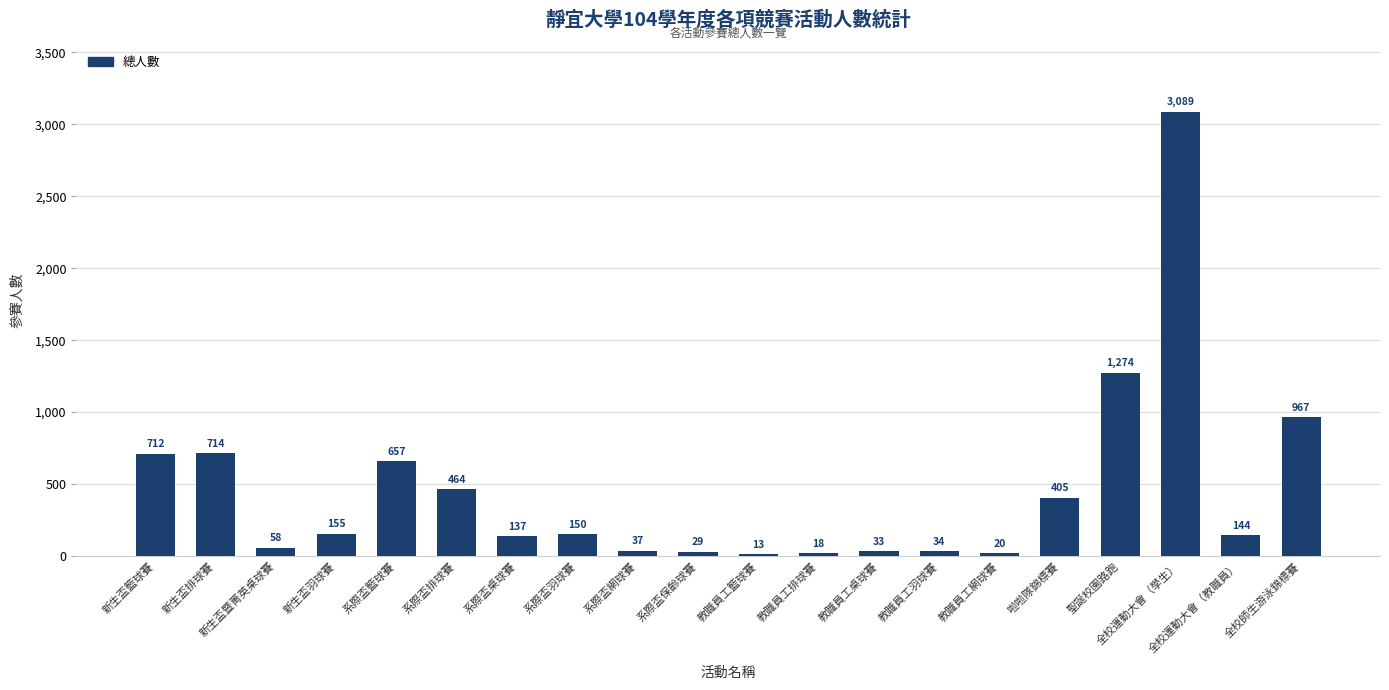

What position from the right is 教職員工籃球賽?

10